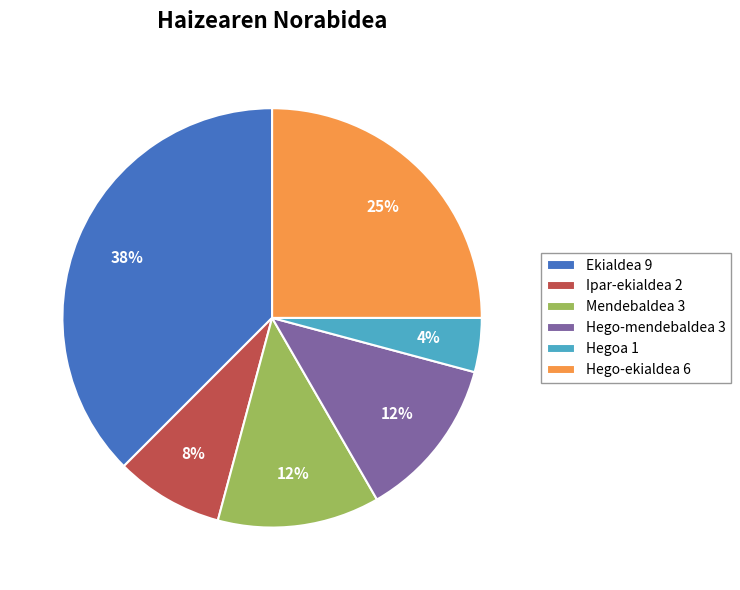

Is the sum of Hego-ekialdea and Ipar-ekialdea greater than half?

No